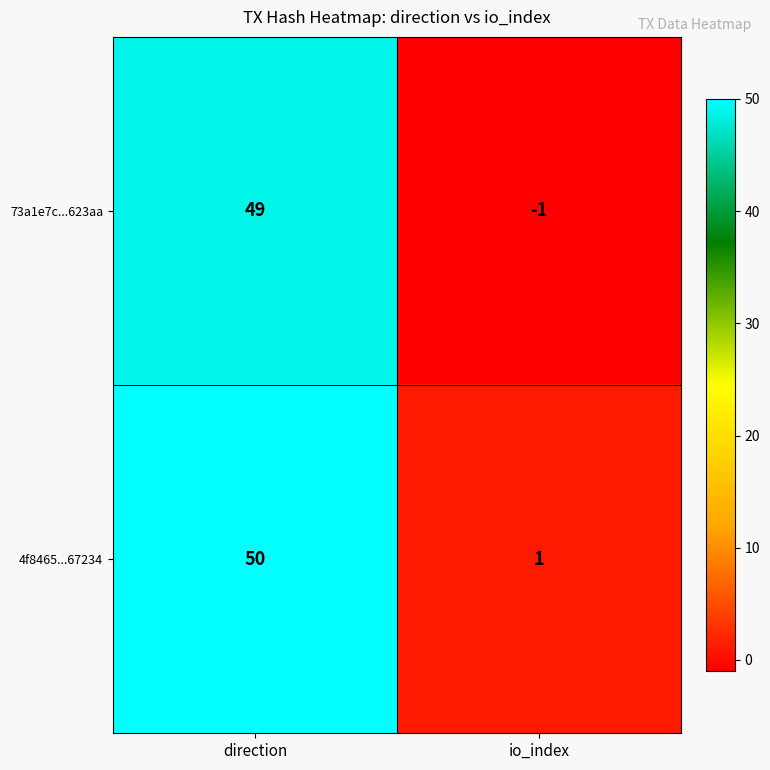

What is the difference between the maximum and minimum values in the 73a1e7c...623aa series?

50